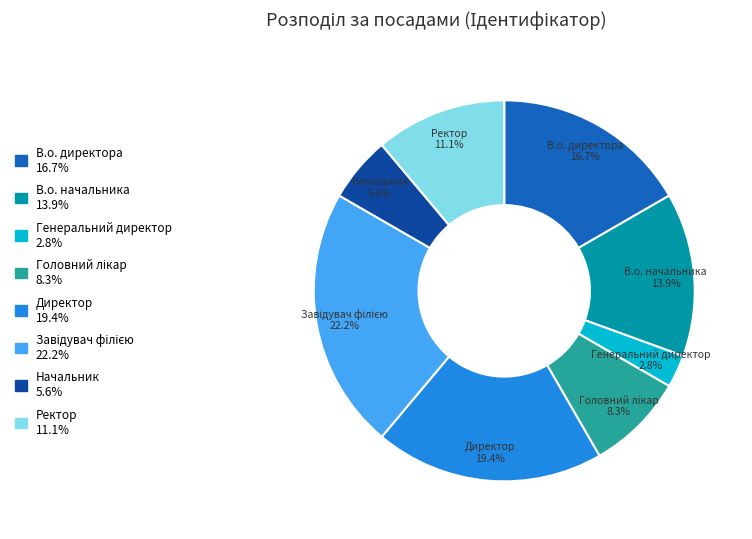

True or false: Начальник accounts for 1% of the total.

False